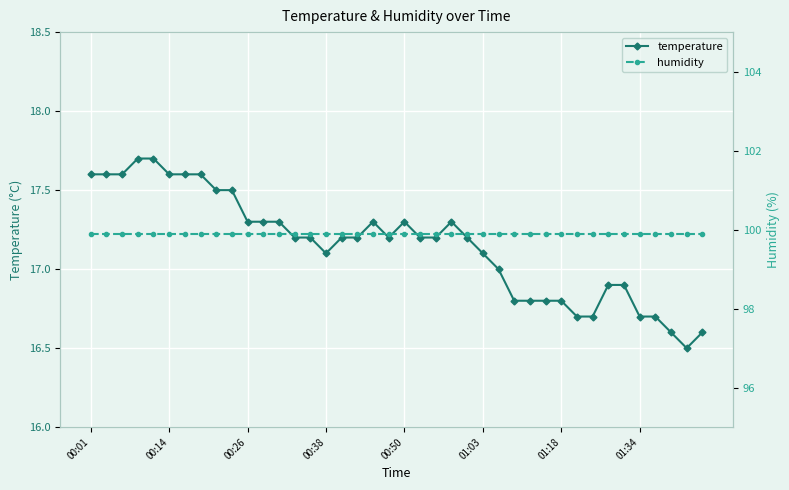

How many data points does each series have?

40